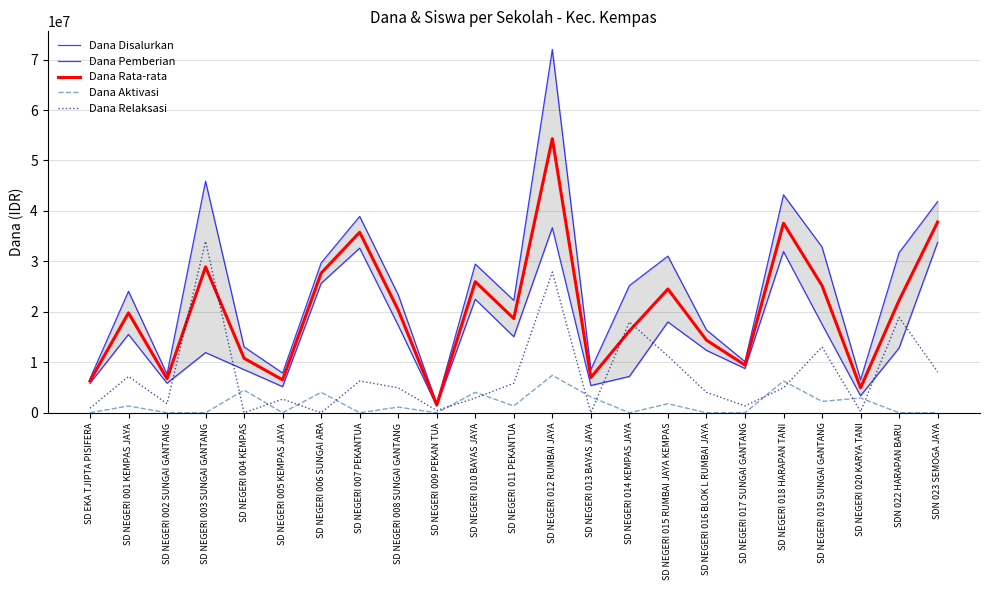

Which series ends up on top after the final intersection of Dana Rata-rata and Dana Relaksasi?

Dana Rata-rata